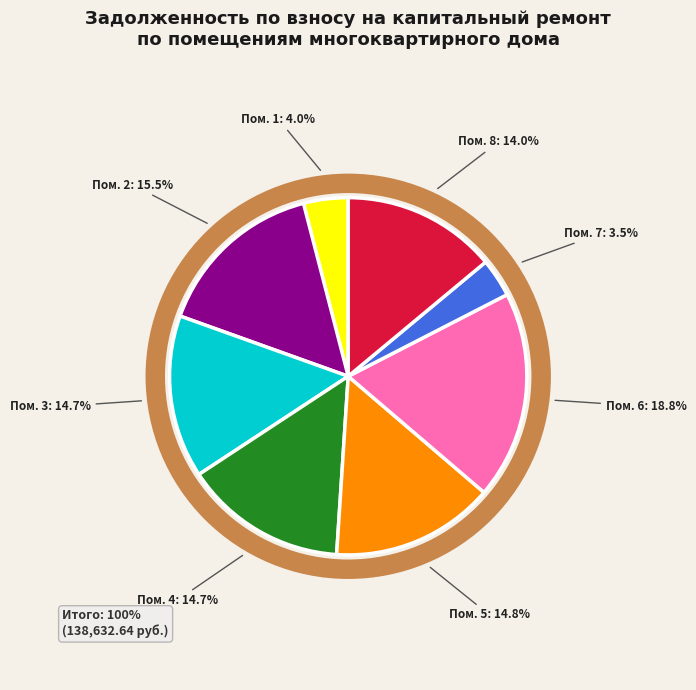

Does any single category account for the majority?

No